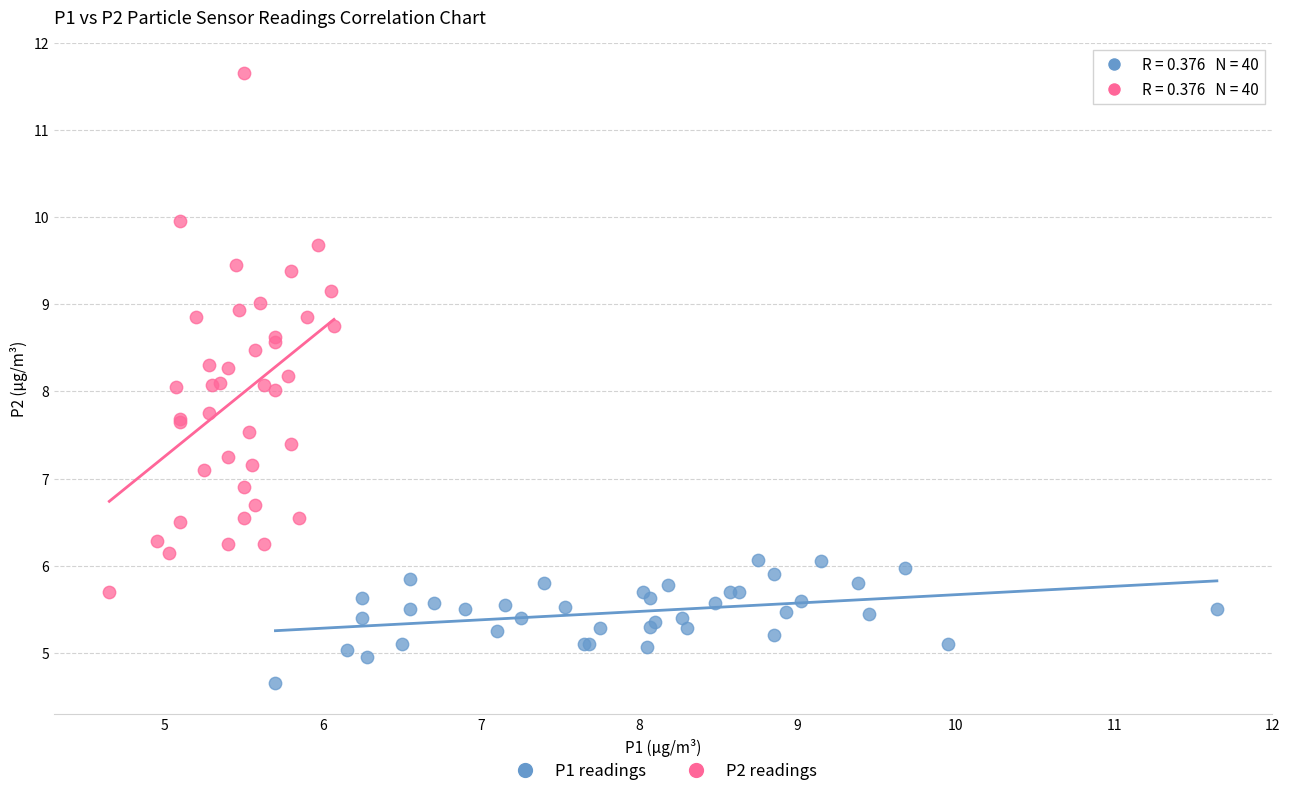

Which series has the widest spread of Y values?

P2 readings